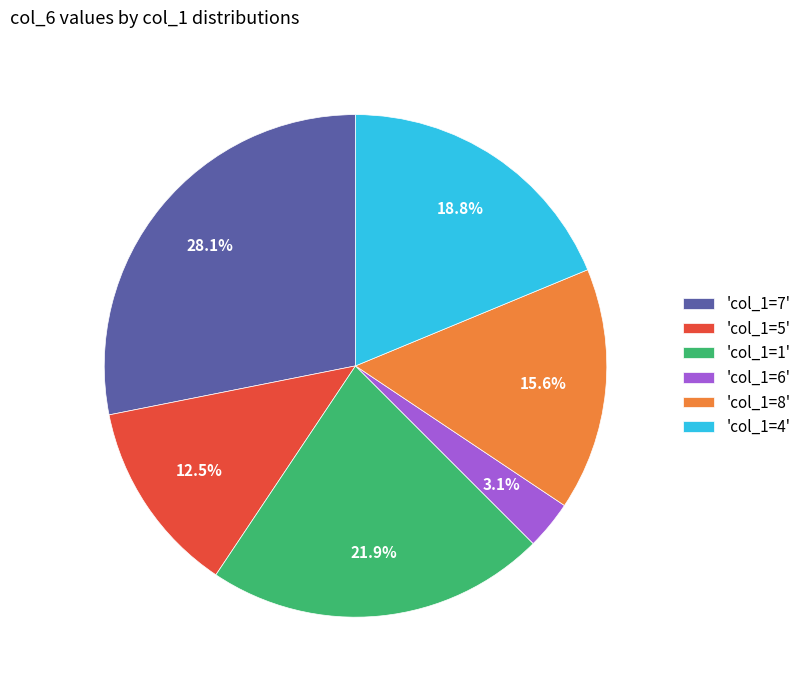

Count the number of slices in the pie.

6